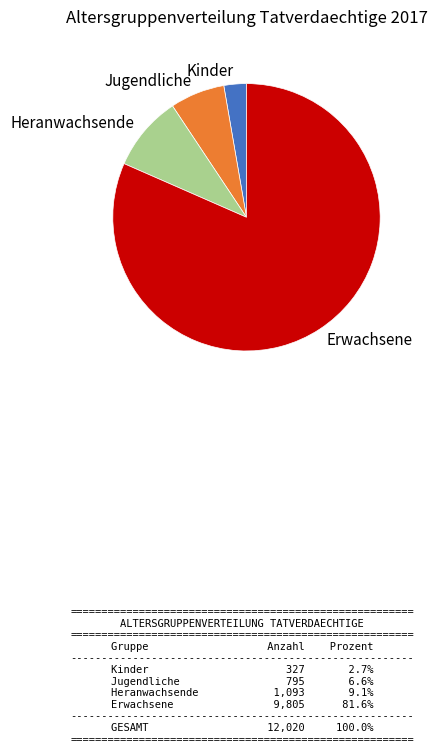

The Heranwachsende slice represents 21% of the pie. True or false?

False